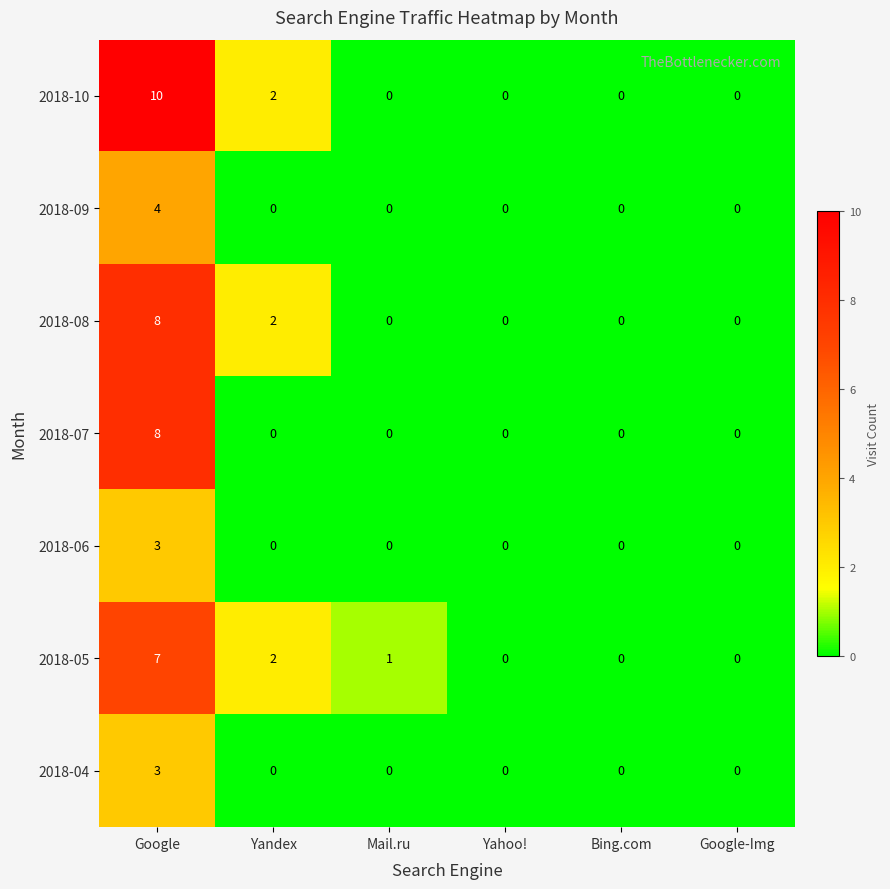

True or false: 2018-10 has a value of 0 at Bing.com.

True